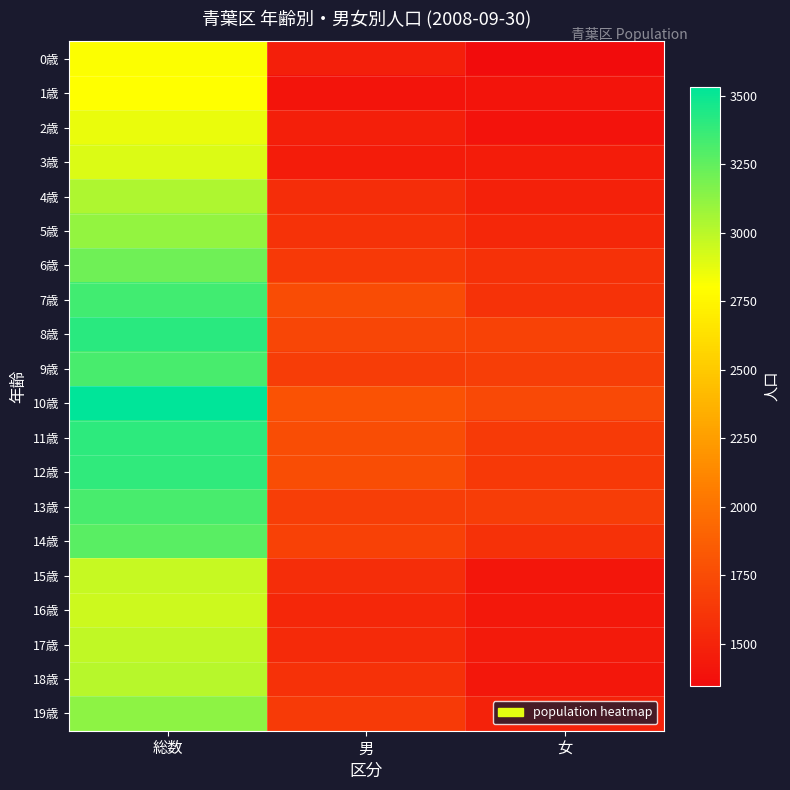

Rank the series by their maximum value, from highest to lowest.

10歳, 8歳, 11歳, 12歳, 7歳, 9歳, 13歳, 14歳, 6歳, 19歳, 5歳, 4歳, 18歳, 17歳, 15歳, 16歳, 3歳, 2歳, 0歳, 1歳